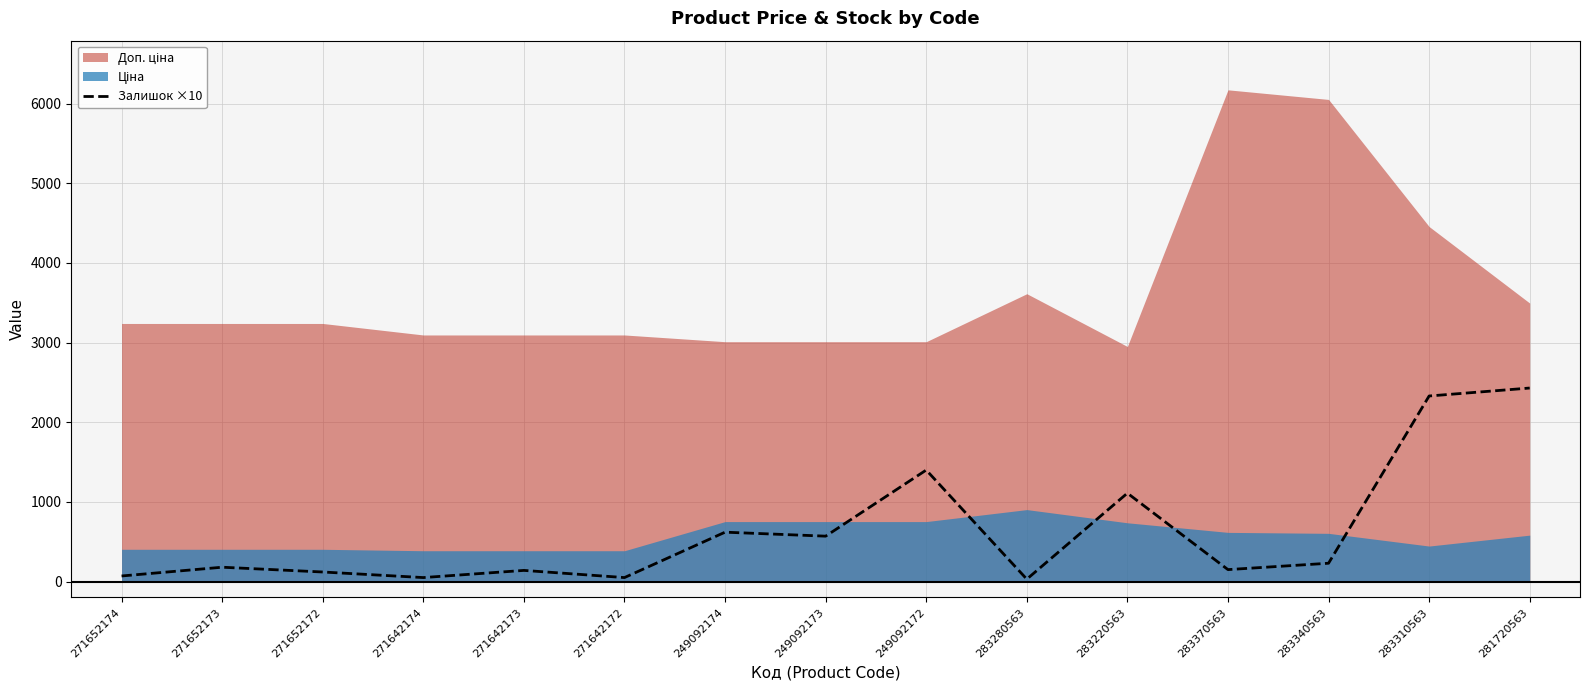

What position from the right is 283220563?

5